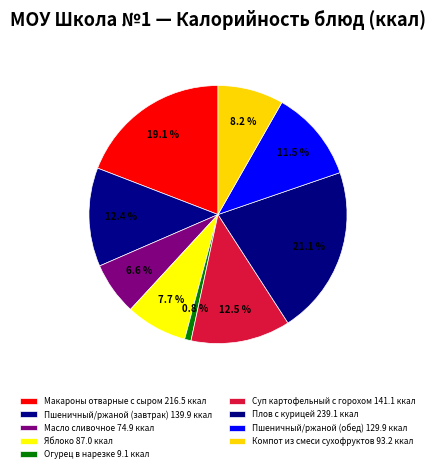

How many slices are in this pie chart?

9